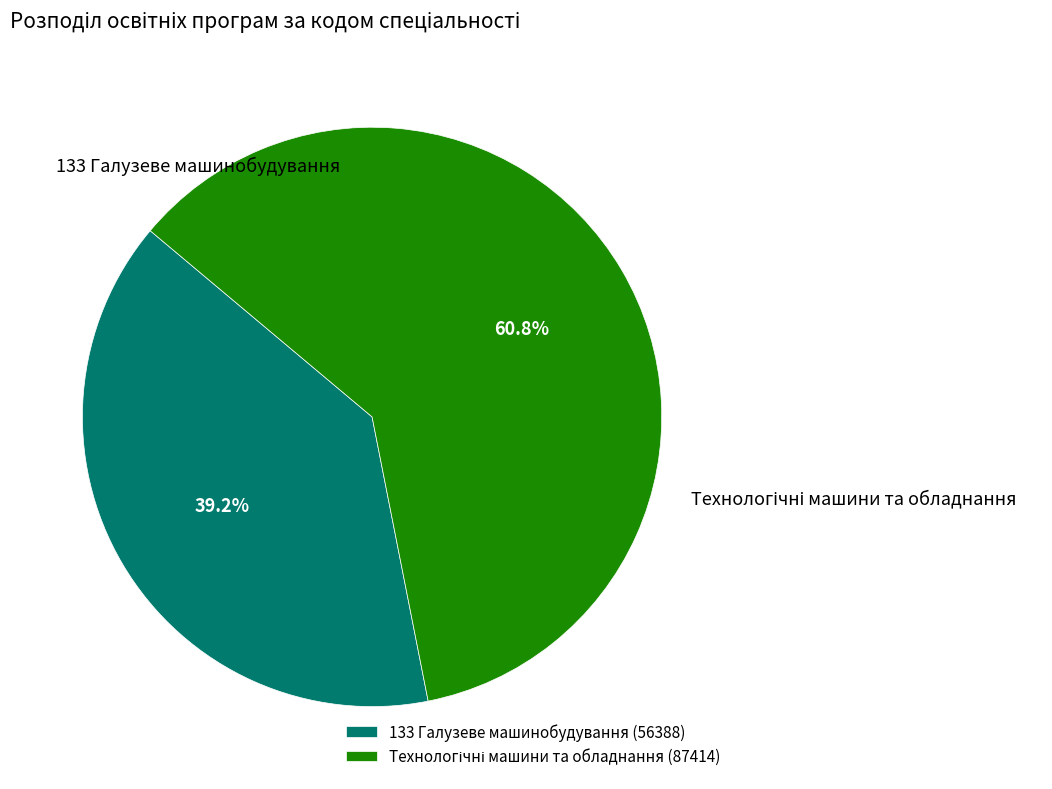

How many slices are in this pie chart?

2